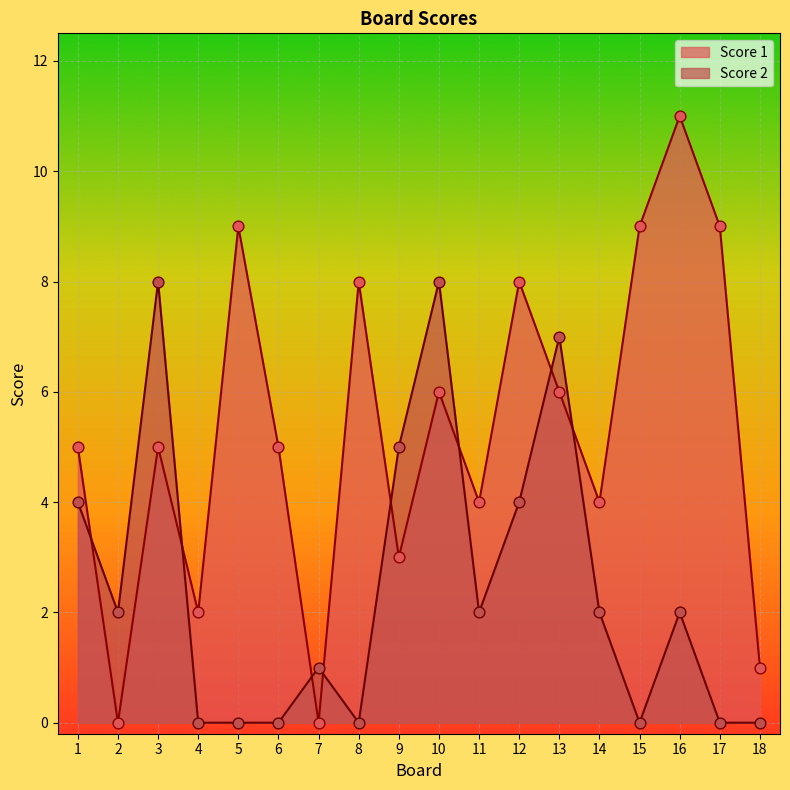

At how many categories does at least one series exceed 4?

12